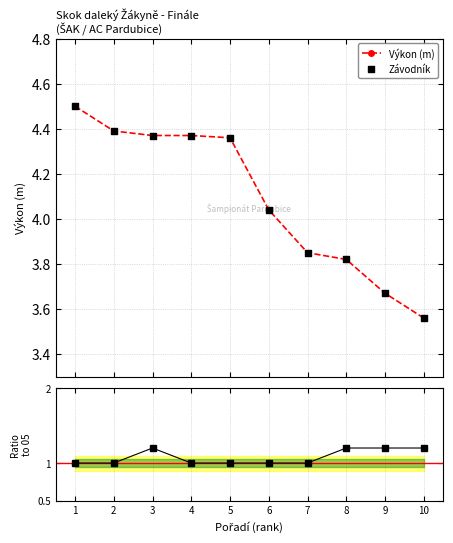

Which series has the widest spread of Y values?

Výkon (m)